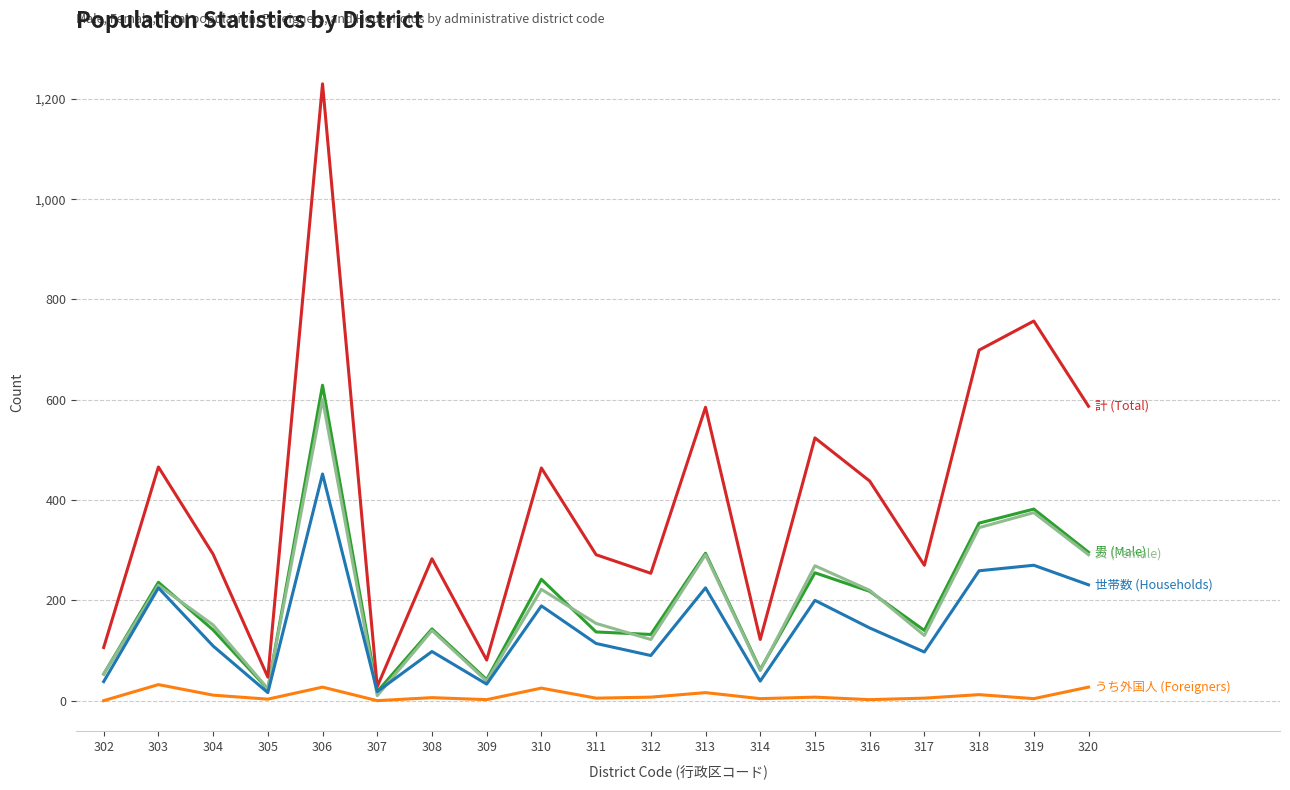

What is the maximum value shown in the chart?

1230